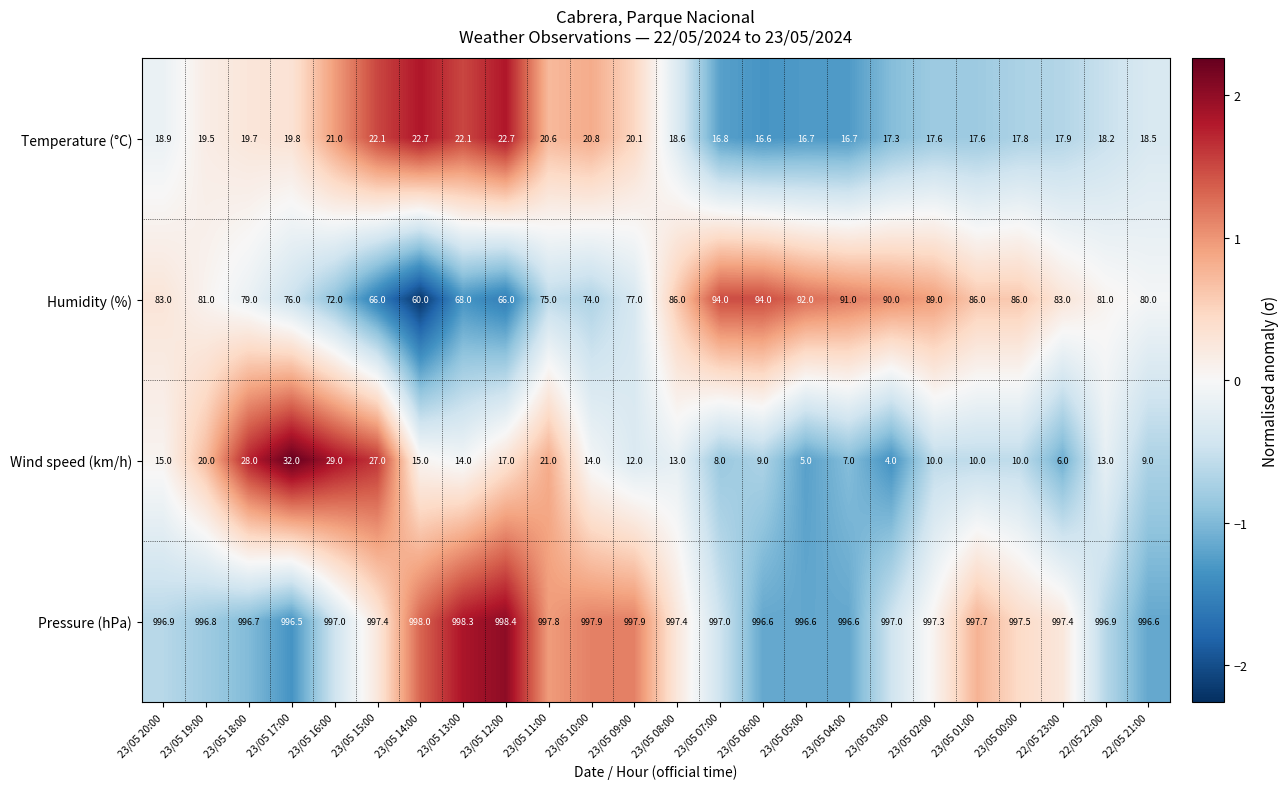

Where is Wind speed (km/h) nearest to the value 18?

23/05 12:00